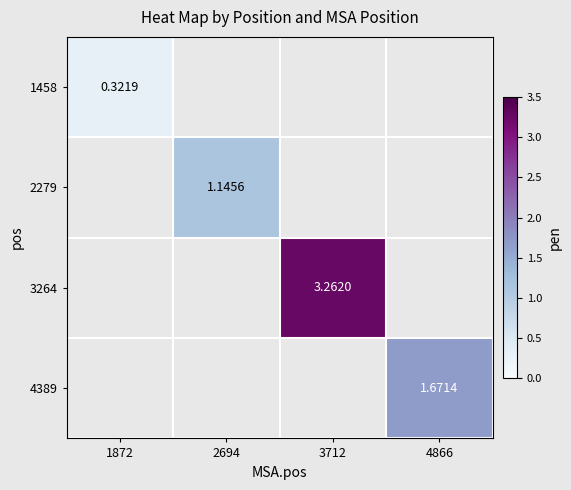

At how many categories does at least one series exceed 1?

3